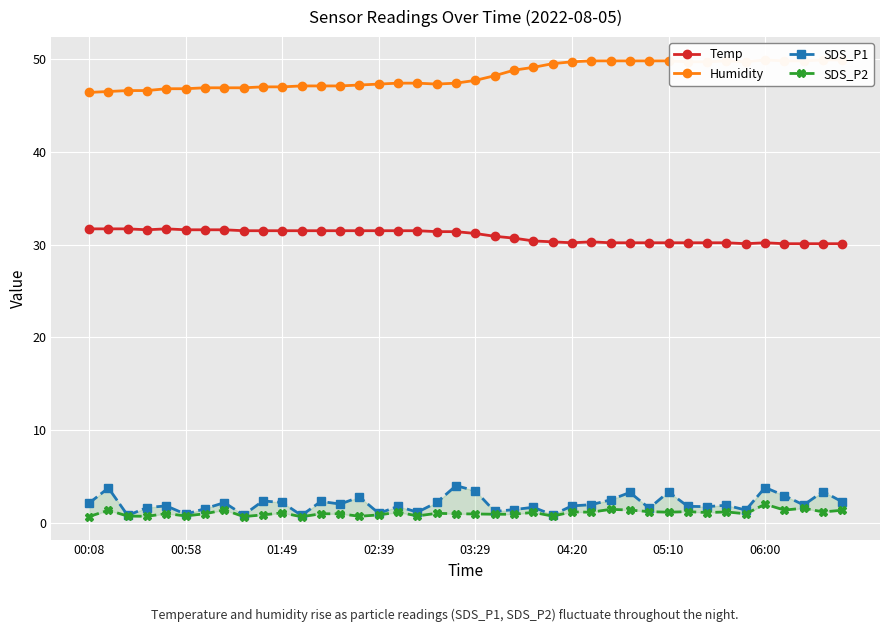

Where does the SDS_P1 series first go above 1?

00:08